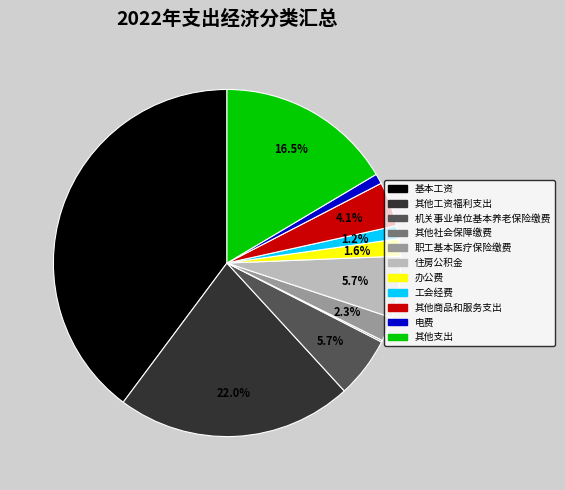

What is the largest slice in the pie chart?

基本工资